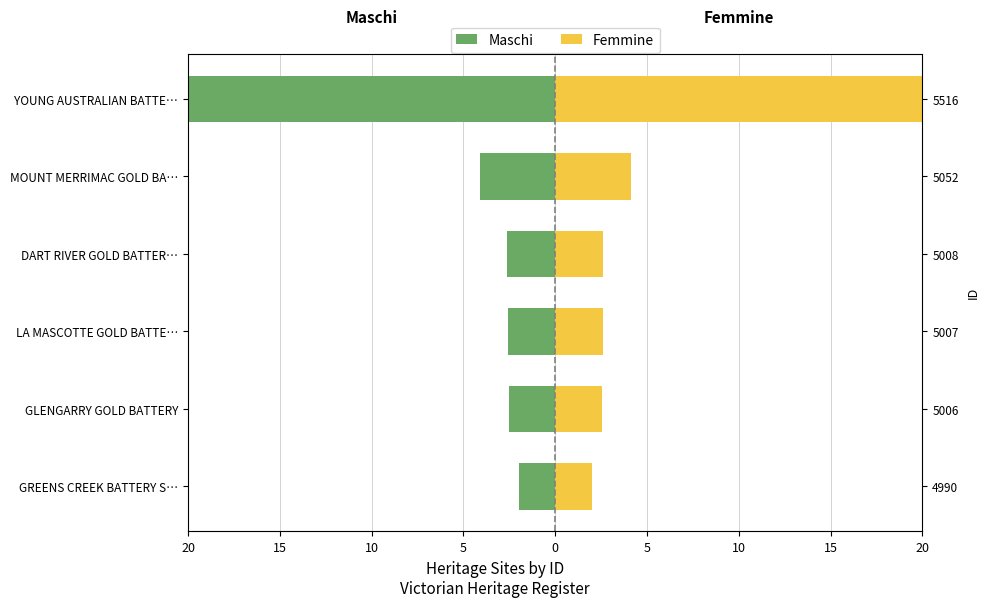

How many bars are there in each group?

2